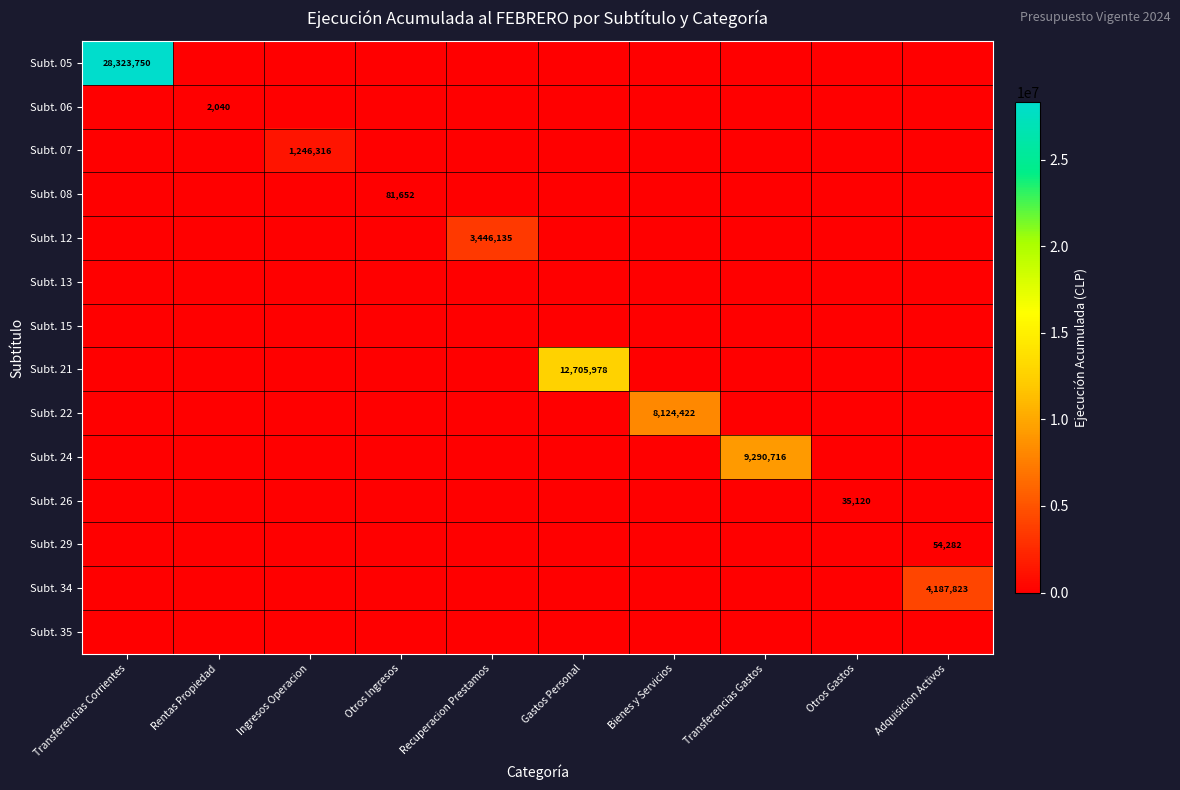

What is the difference between the maximum and minimum values in the Subt. 07 series?

1246316